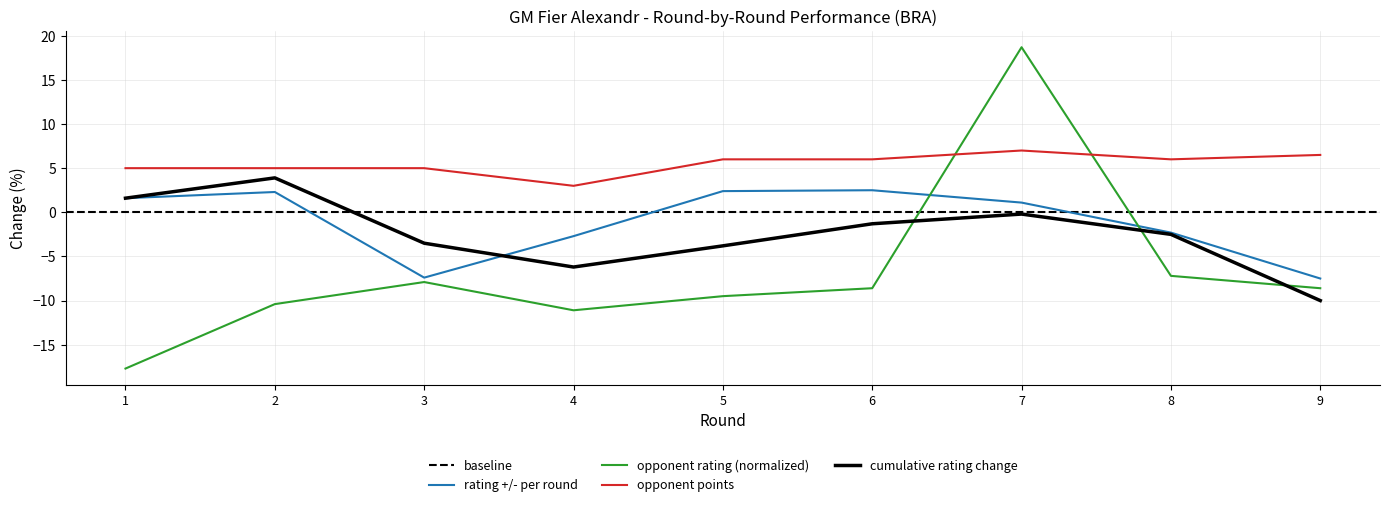

What is the sum of the Opponent Rating values at 3 and 4?

-19.0